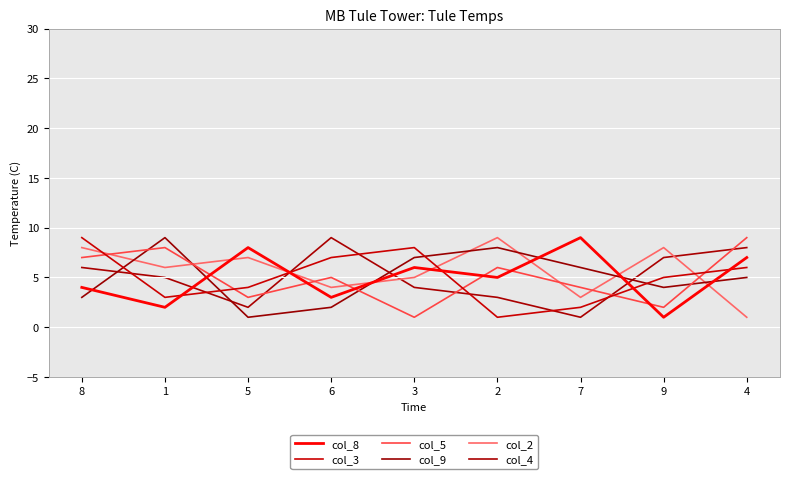

What are all the series names shown in the legend?

col_8, col_3, col_5, col_9, col_2, col_4